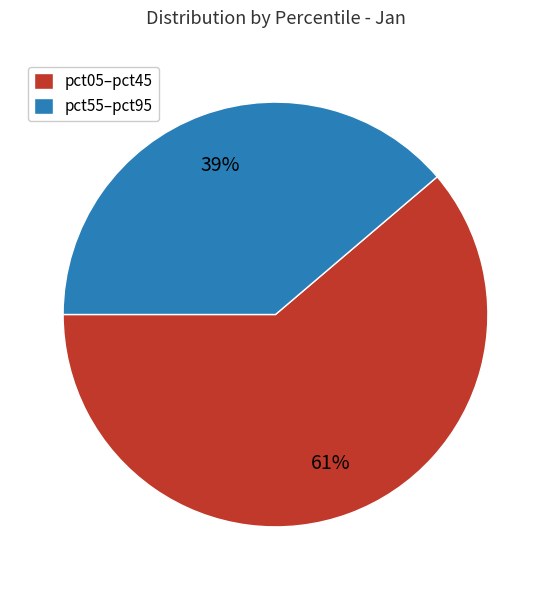

Count the number of slices in the pie.

2